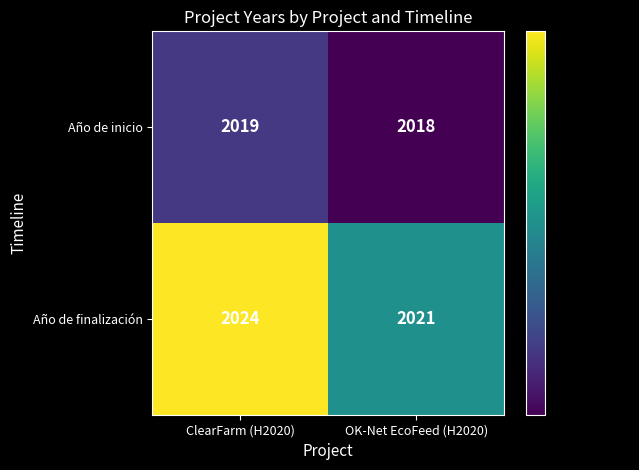

What is the approximate value of Año de finalización at ClearFarm (H2020)?

2024